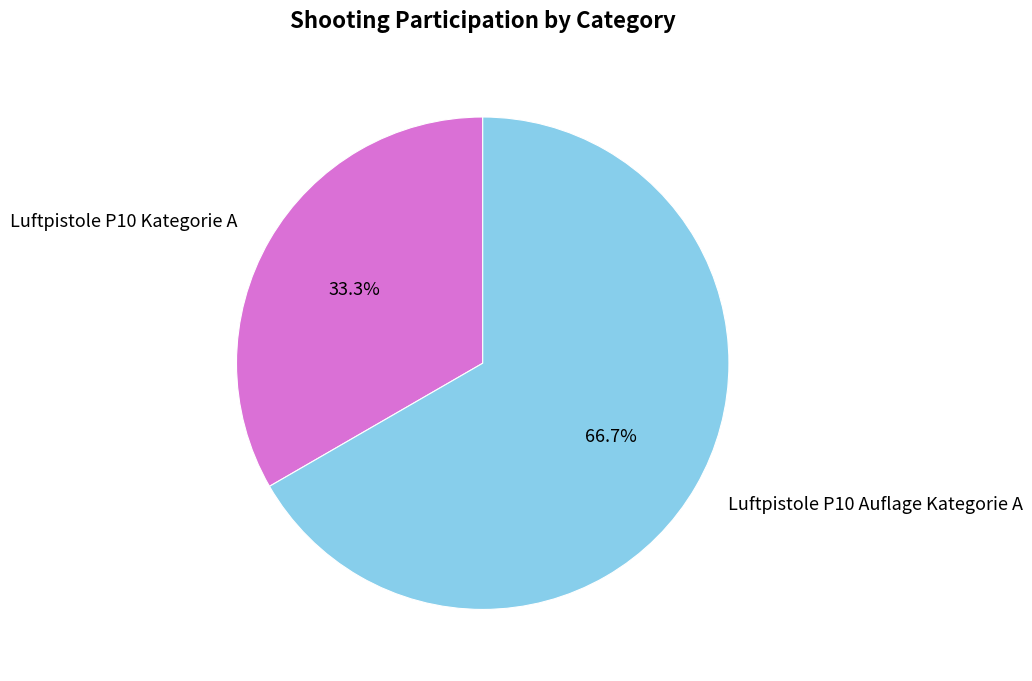

True or false: Luftpistole P10 Kategorie A accounts for 22% of the total.

False